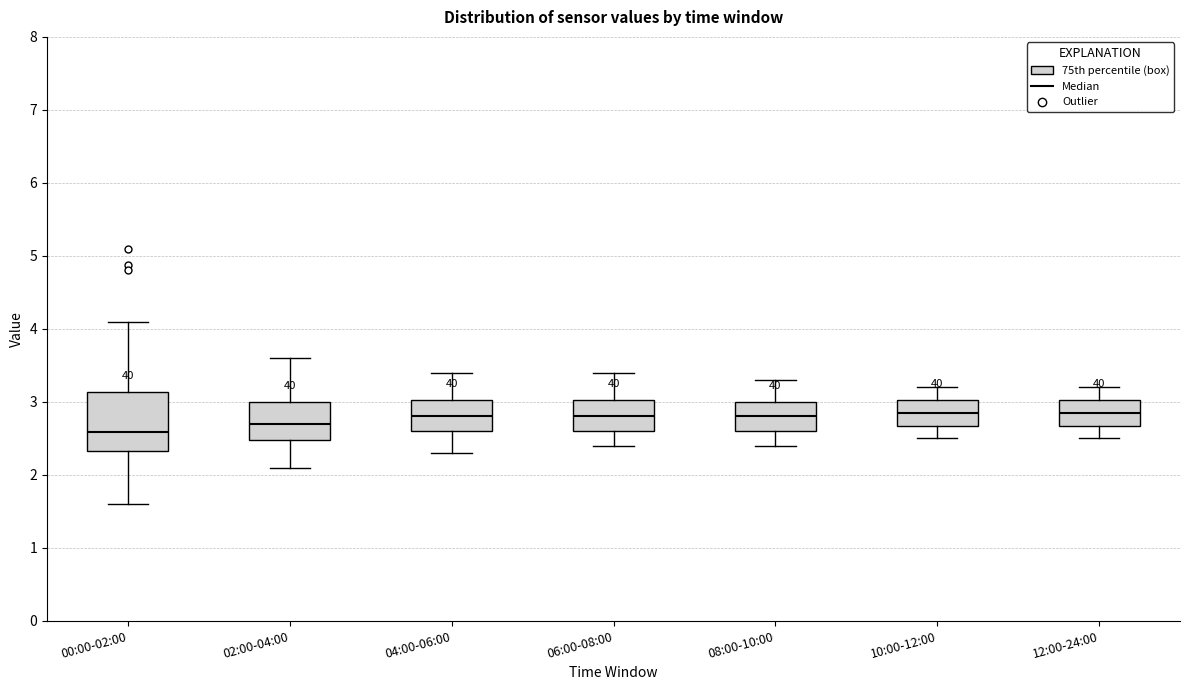

Where does the upper whisker of the box for 02:00-04:00 end on the y-axis? The values are not printed on the chart, so give them approximately, as read against the axis.

3.6